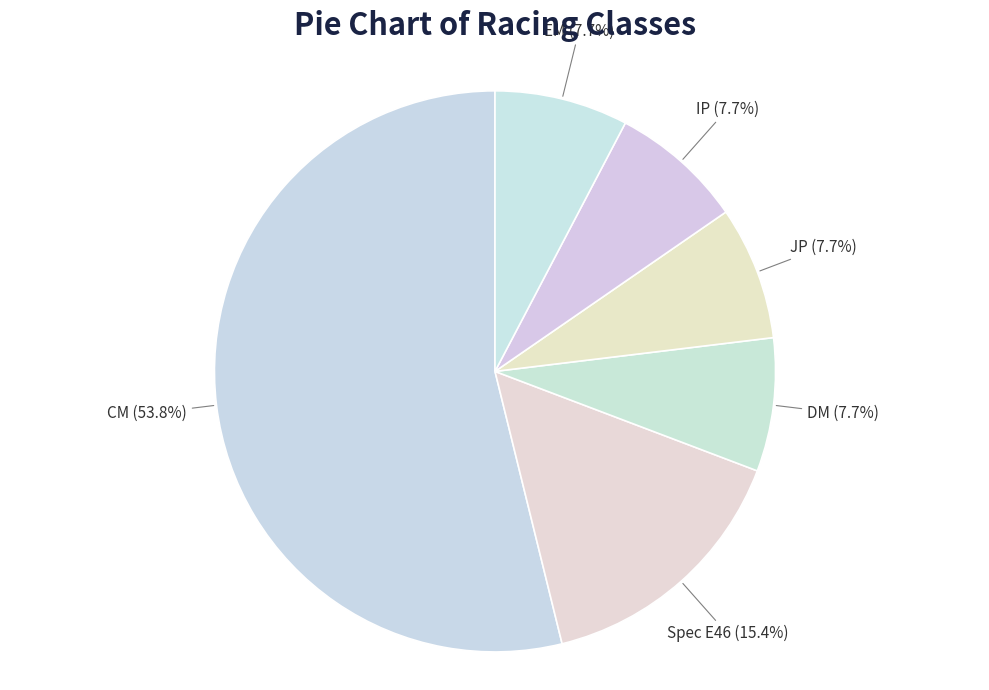

Is JP the majority of the pie?

No